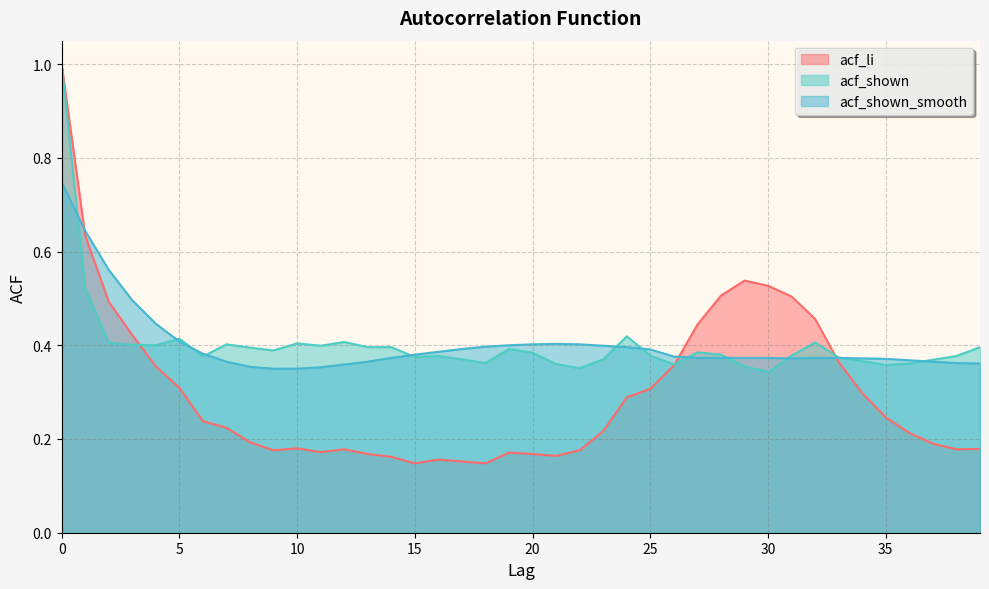

What is the minimum value shown in the chart?

0.1